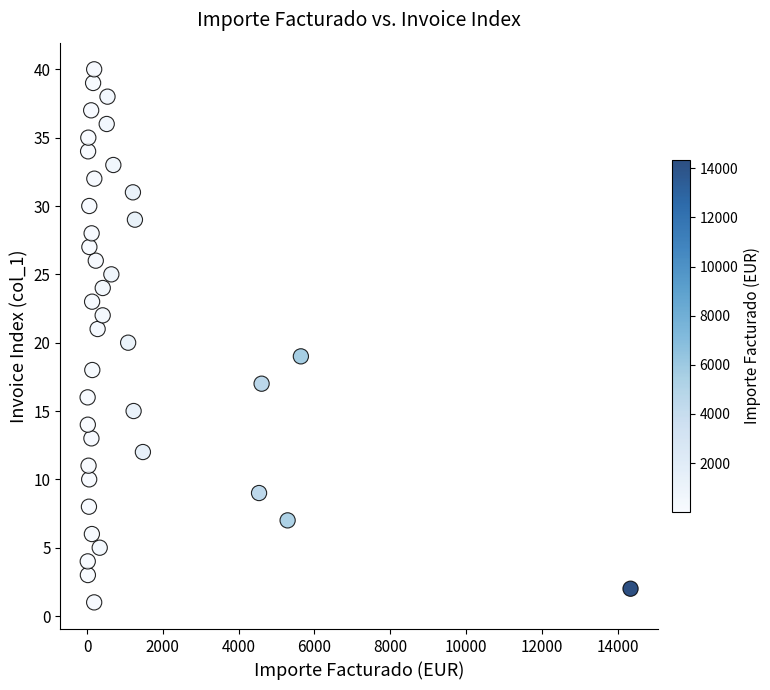

What is the range of Y values (max minus min)?

39